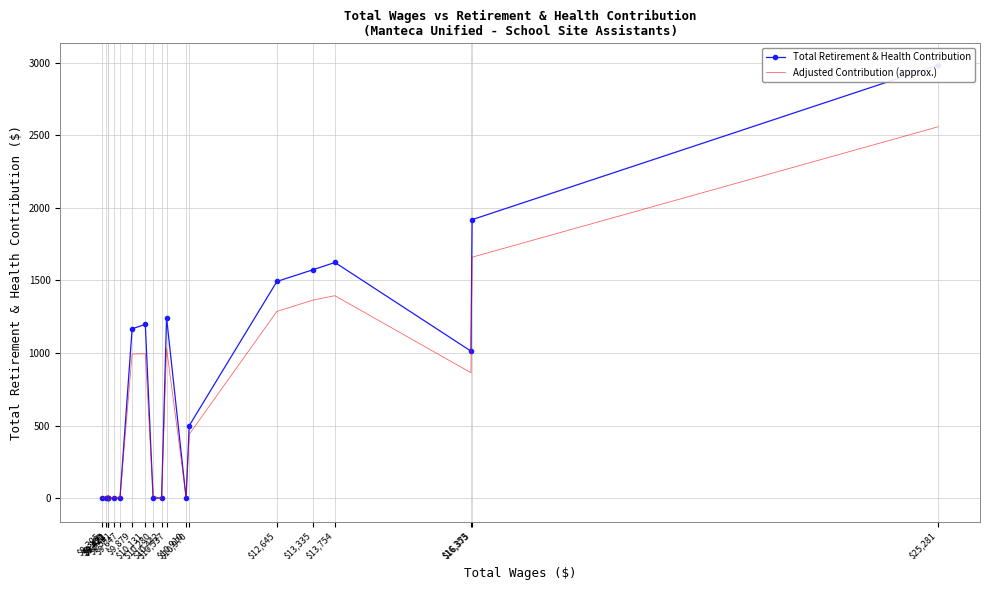

Count the number of data series in this chart.

2